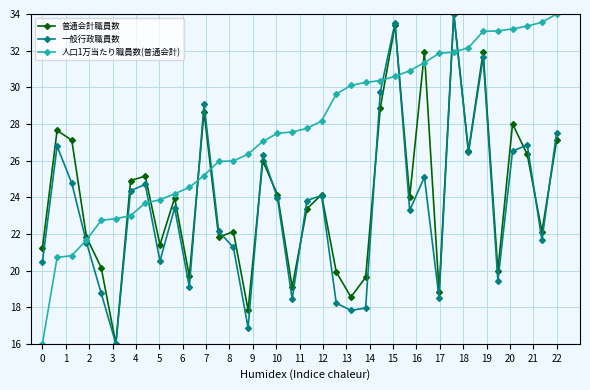

Which series ends up on top after the final intersection of 普通会計職員数 and 人口1万当たり職員数(普通会計)?

人口1万当たり職員数(普通会計)